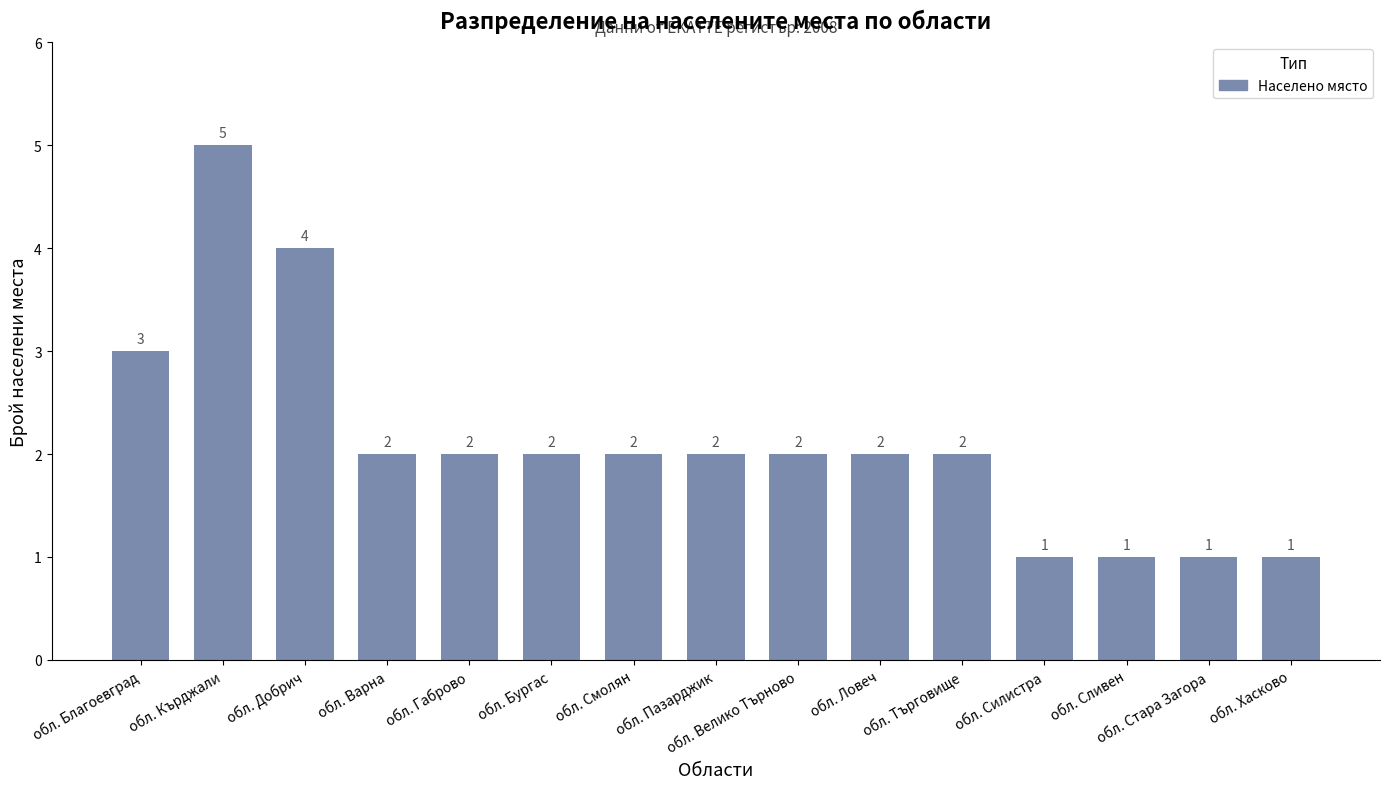

Reading left to right, list all the values displayed in this chart.

3	5	4	2	2	2	2	2	2	2	2	1	1	1	1